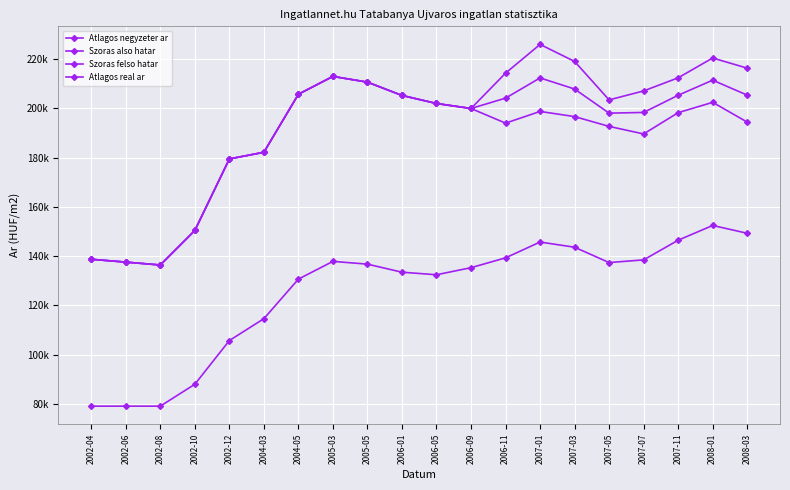

What is the difference between the highest and lowest values at 2002-06?

58489